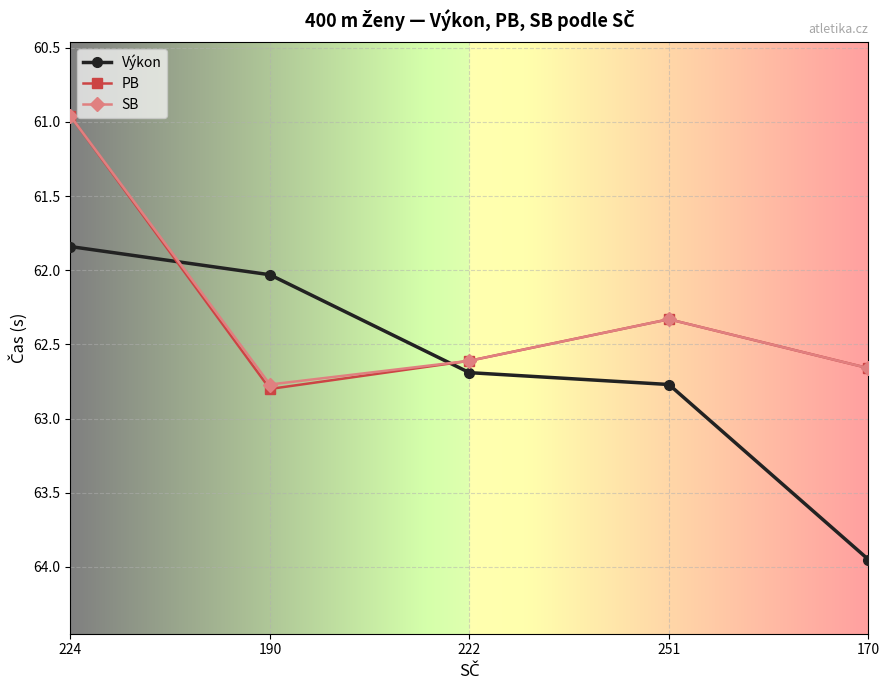

How many times do Výkon and PB cross each other?

2